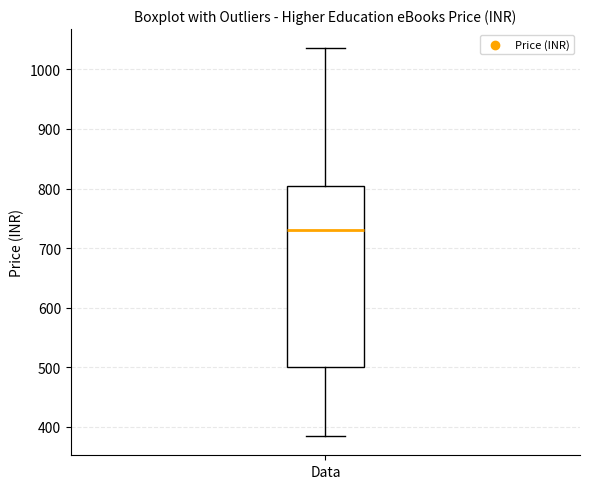

Read this box plot against the y-axis: the position of the median line, the range covered by the box, and the ends of both whiskers. The values are not printed on the chart, so give them approximately, as read against the axis.

median 730, box 500 to 810, whiskers 390 to 1040